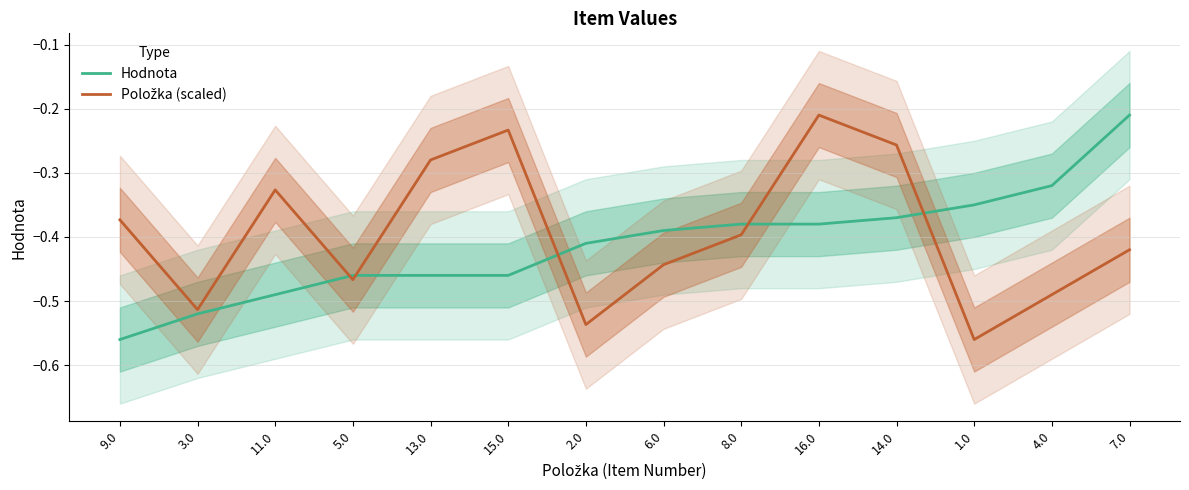

At which label is Položka (scaled) closest to 0?

16.0